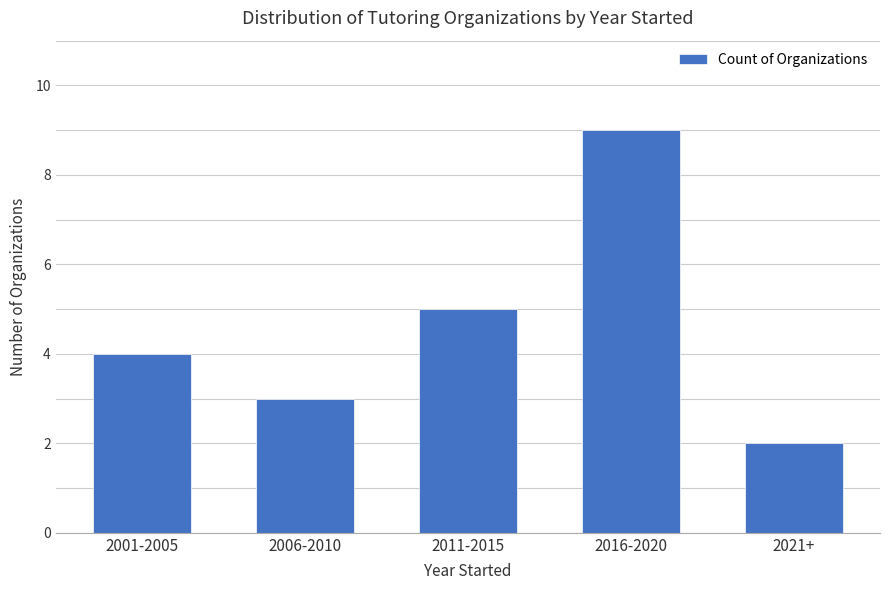

List the labels in order of value, smallest first.

2021+, 2006-2010, 2001-2005, 2011-2015, 2016-2020